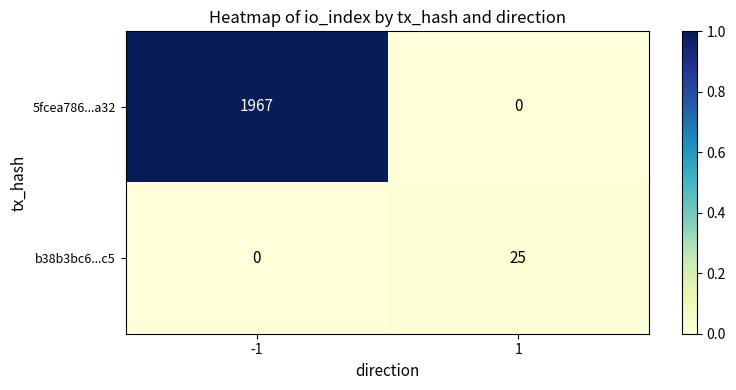

Rank the series at 1 from lowest to highest value.

5fcea786...a32, b38b3bc6...c5